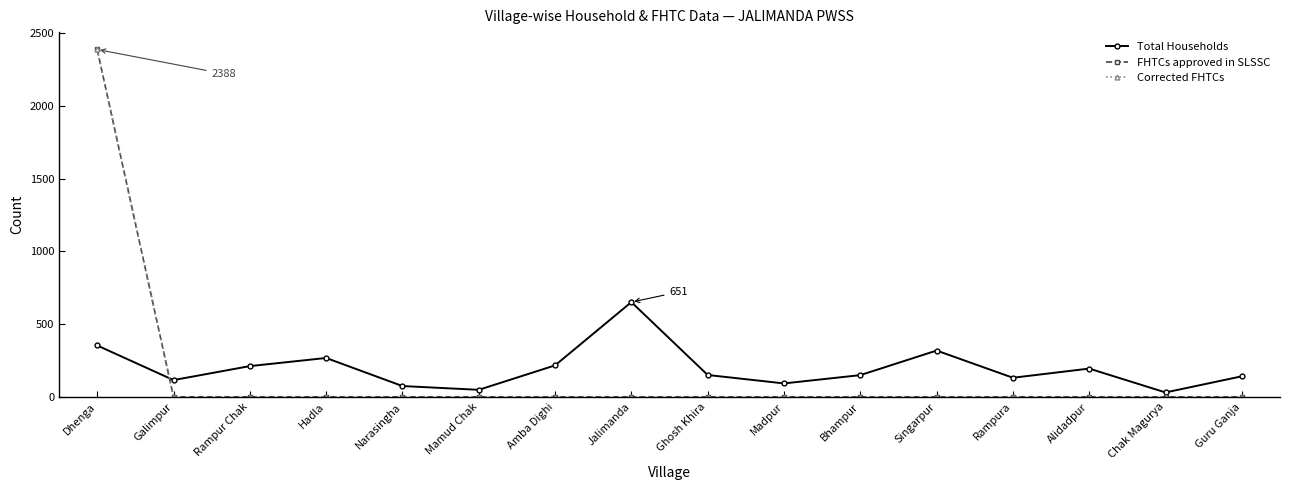

True or false: Total Households has more than 2 points higher than both neighbors.

True